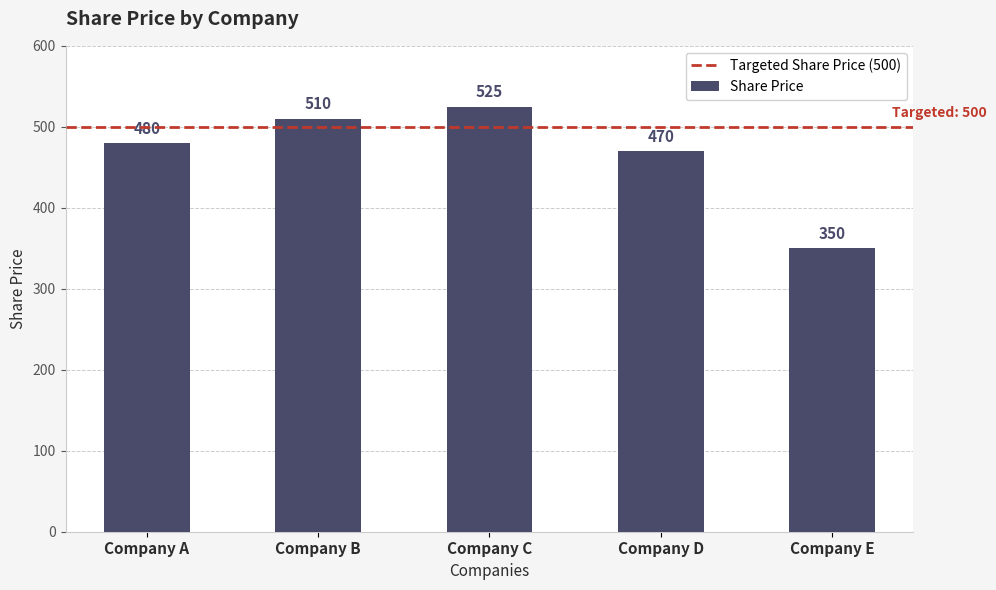

The chart shows a value of 525 at Company C. True or false?

True